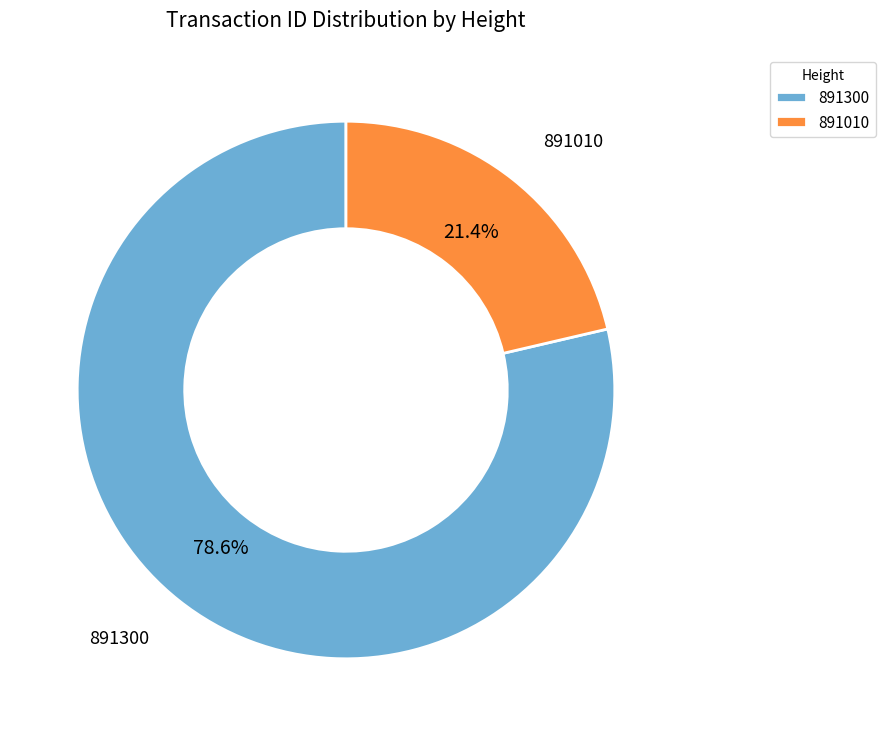

What portion of the pie excludes 891010?

78.6%